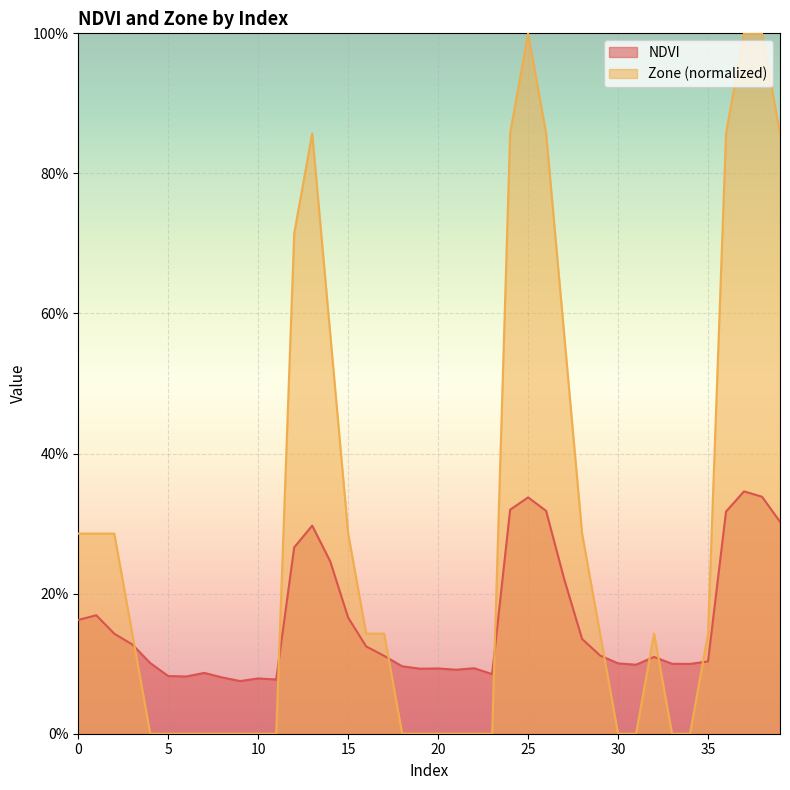

Is it true that NDVI equals 0.1 at 3?

False